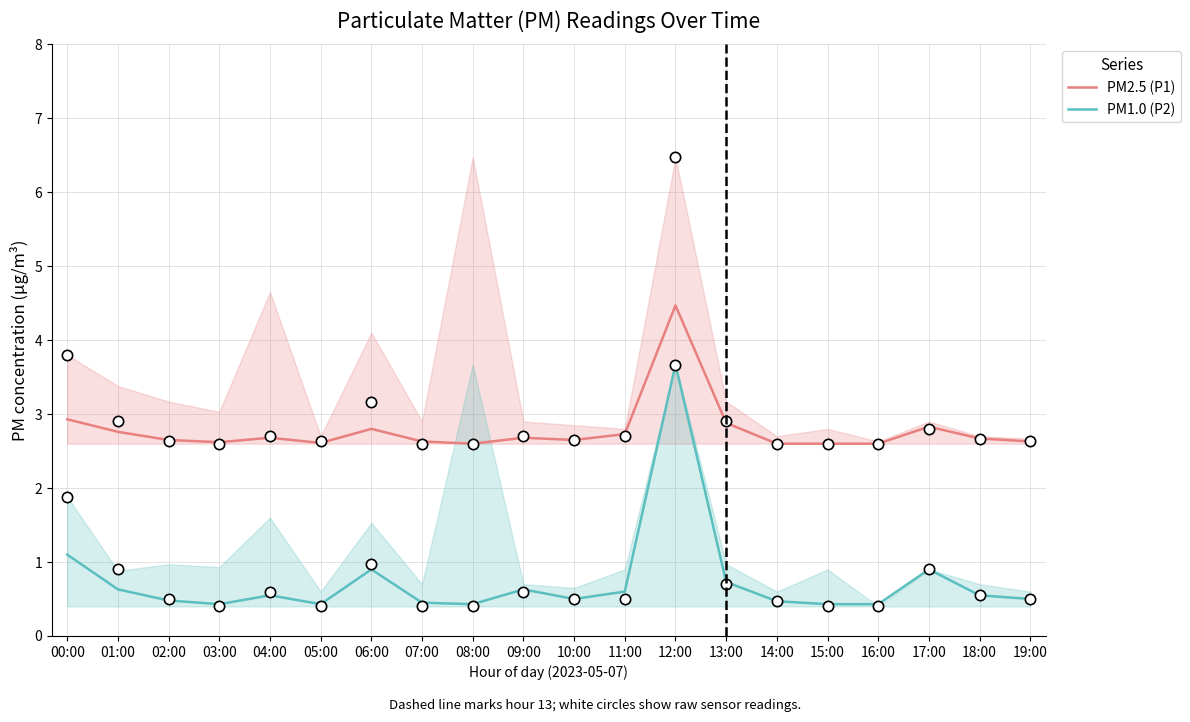

Which series has the widest spread of Y values?

PM1.0 (P2)